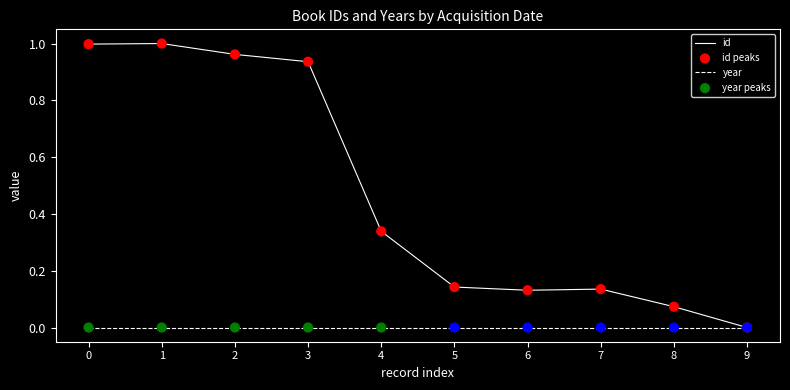

Between 2 and 9, which series saw the biggest shift?

id